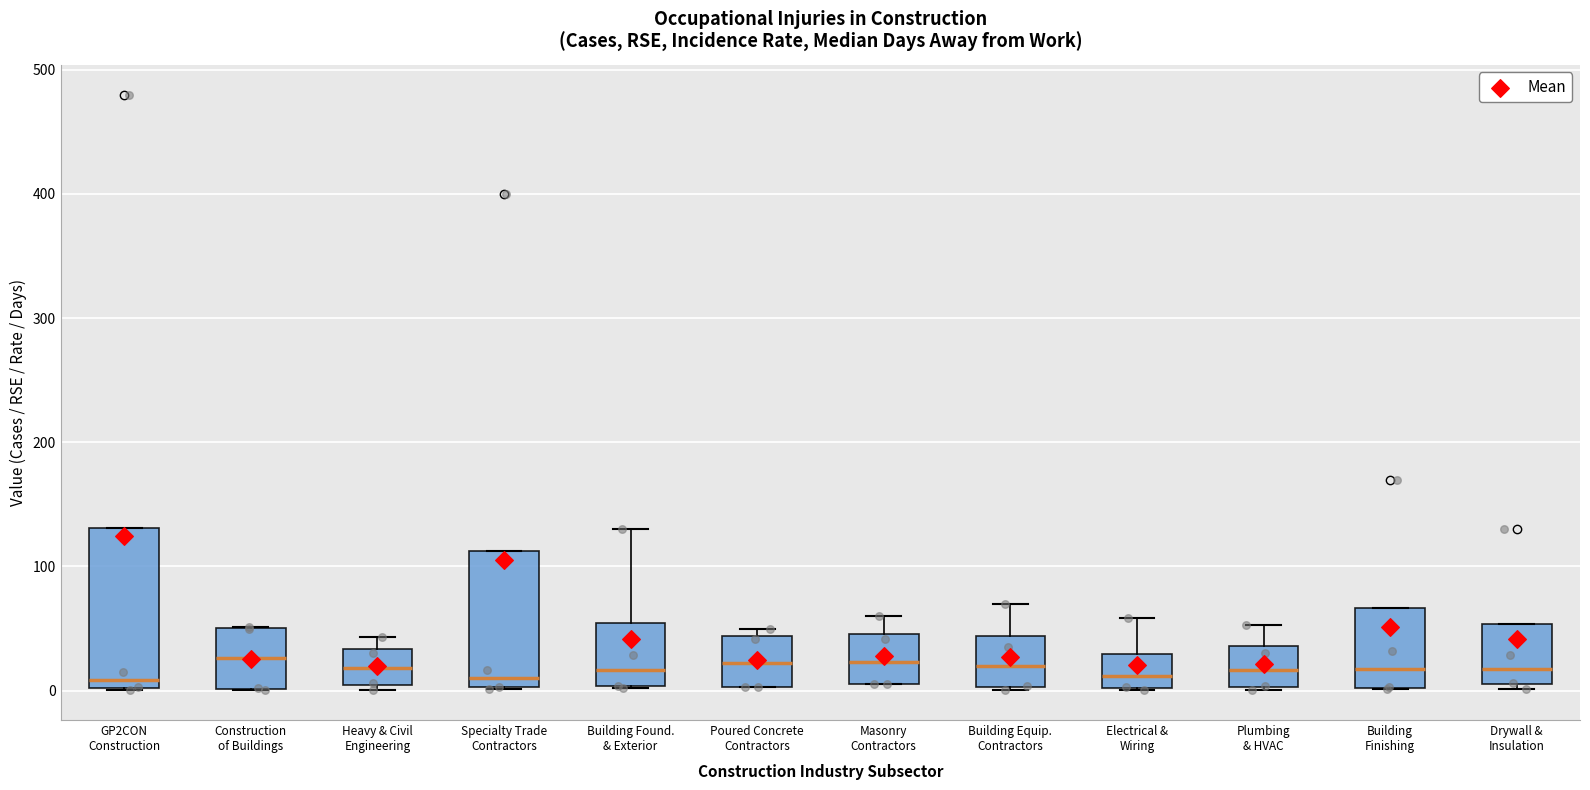

Where is the lower edge of the box for Building Found. & Exterior on the y-axis? The values are not printed on the chart, so give them approximately, as read against the axis.

0